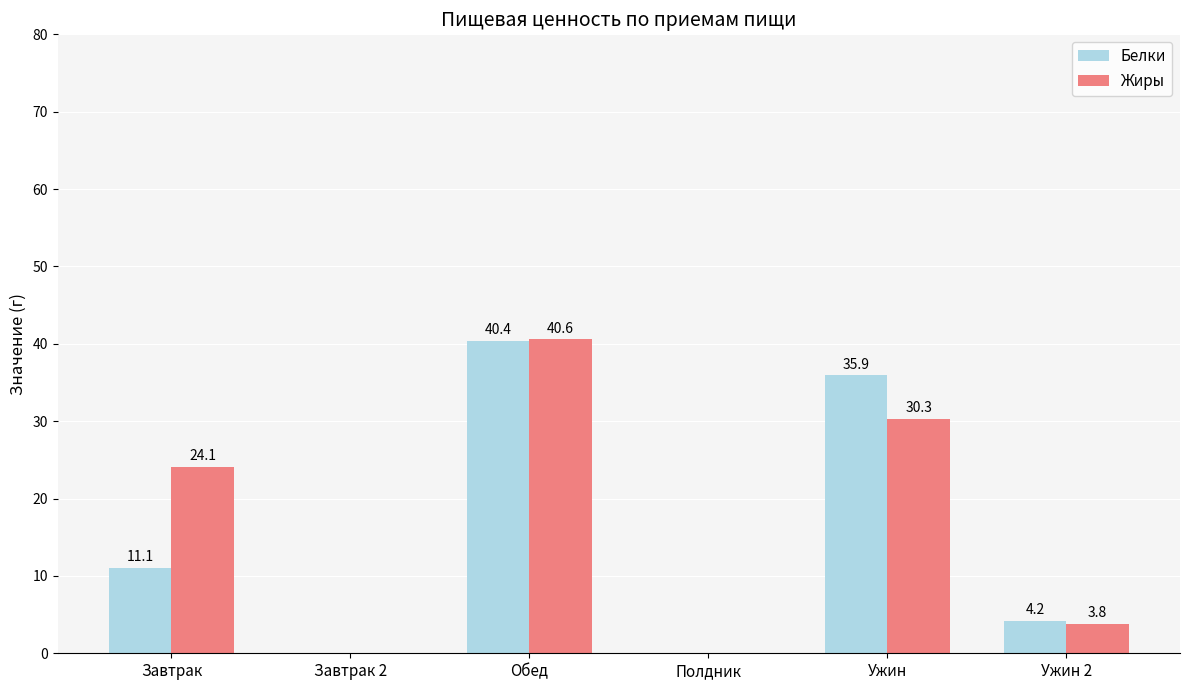

Which series has the largest total across all categories?

Жиры